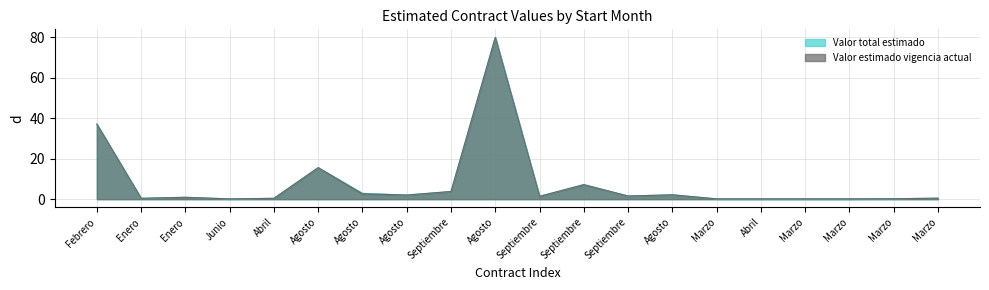

Reading left to right, transcribe all the data shown in this chart.

Valor total estimado: Febrero=37.1	Enero=0.4	Enero=0.9	Junio=0.1	Abril=0.4	Agosto=15.6	Agosto=2.9	Agosto=2.1	Septiembre=3.8	Agosto=80.0	Septiembre=1.4	Septiembre=7.2	Septiembre=1.6	Agosto=2.2	Marzo=0.2	Abril=0.2	Marzo=0.2	Marzo=0.2	Marzo=0.2	Marzo=0.5
Valor estimado vigencia actual: Febrero=37.1	Enero=0.4	Enero=0.9	Junio=0.1	Abril=0.4	Agosto=15.6	Agosto=2.6	Agosto=2.1	Septiembre=3.8	Agosto=80.0	Septiembre=1.4	Septiembre=7.2	Septiembre=1.6	Agosto=2.2	Marzo=0.2	Abril=0.2	Marzo=0.2	Marzo=0.2	Marzo=0.2	Marzo=0.5